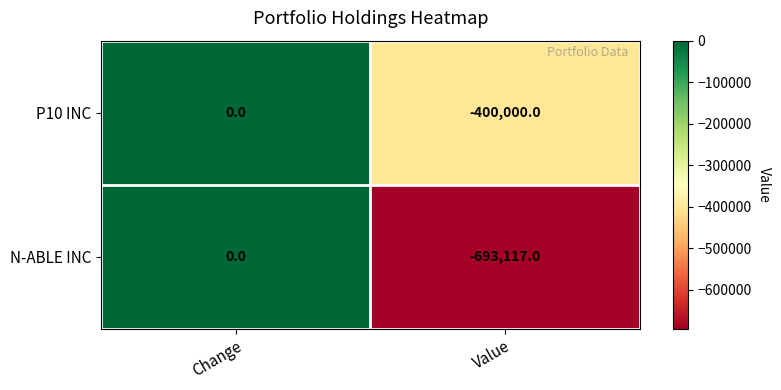

What is the average value of the P10 INC series?

-200000